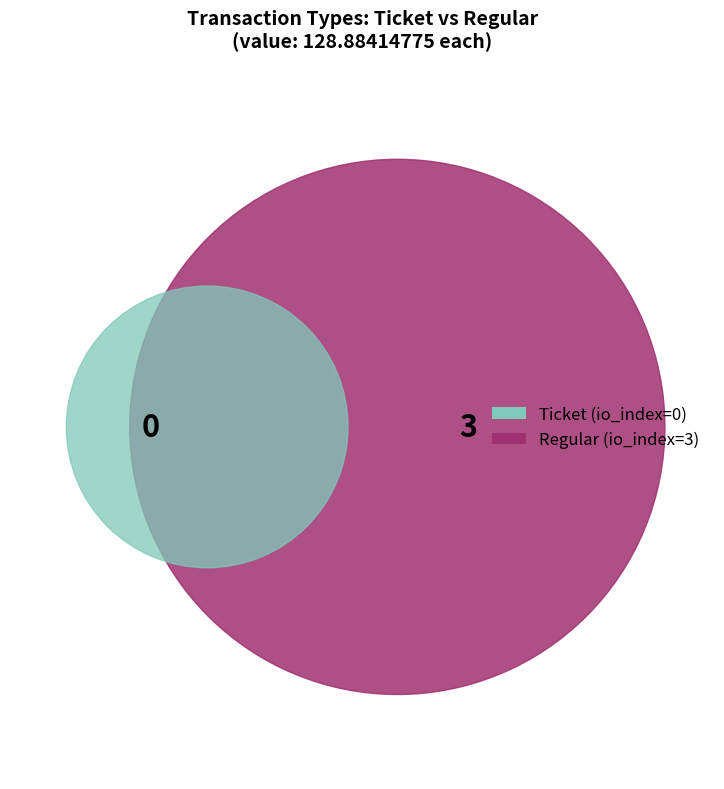

Rank the categories by value from highest to lowest.

Regular, Ticket